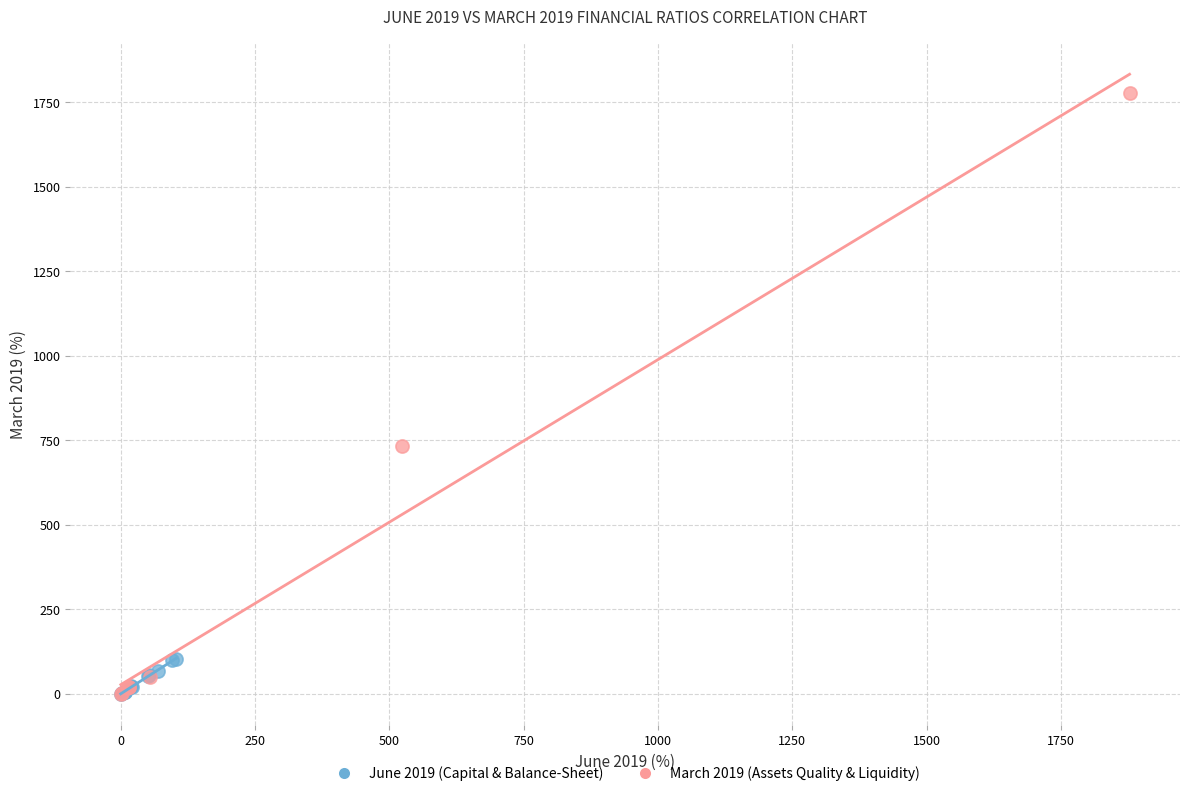

Which series contains the highest Y value?

March 2019 (Assets Quality & Liquidity)